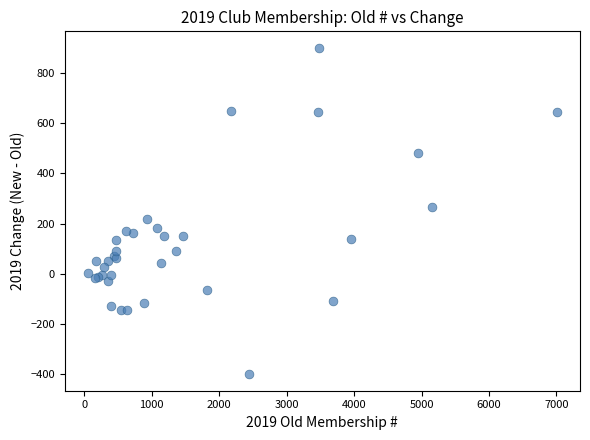

What Y value in the scatter plot is closest to 250?

267.5